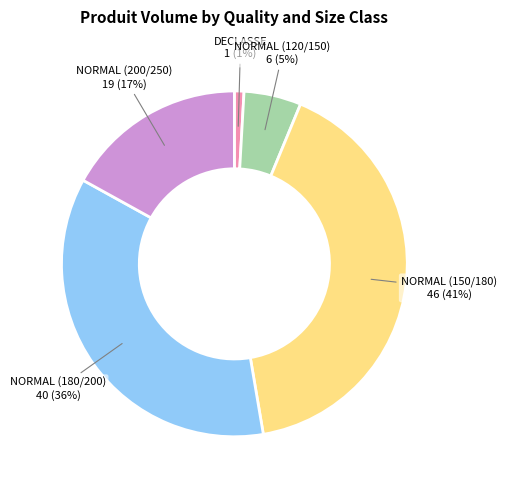

To the nearest percent, what is the difference between the largest and smallest slice percentages?

40%